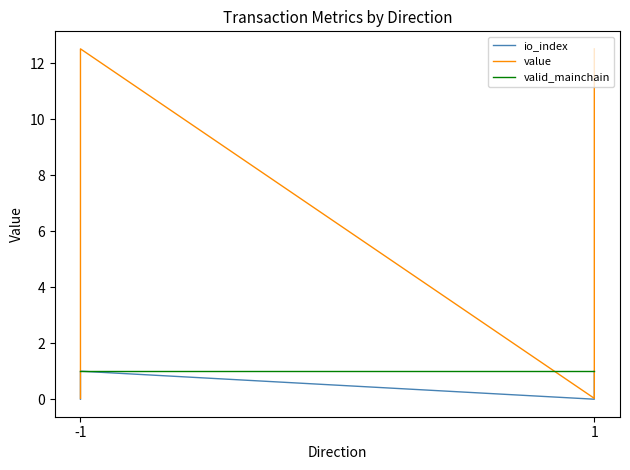

What are all the series names shown in the legend?

io_index, value, valid_mainchain